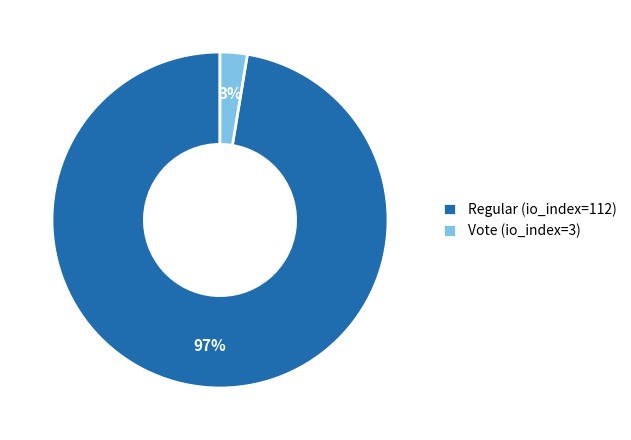

What is the largest slice in the pie chart?

Regular (io_index=112)